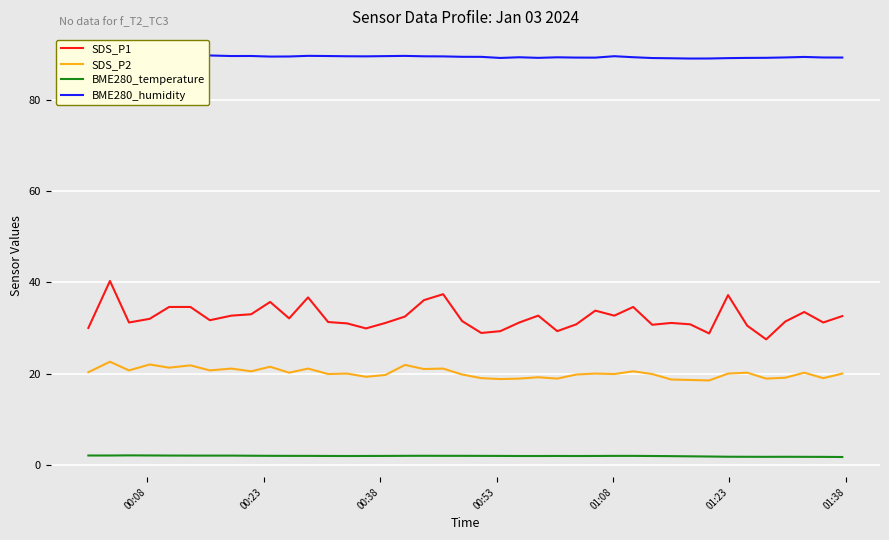

What is the difference between the maximum and second lowest values in the SDS_P2 series?

4.0